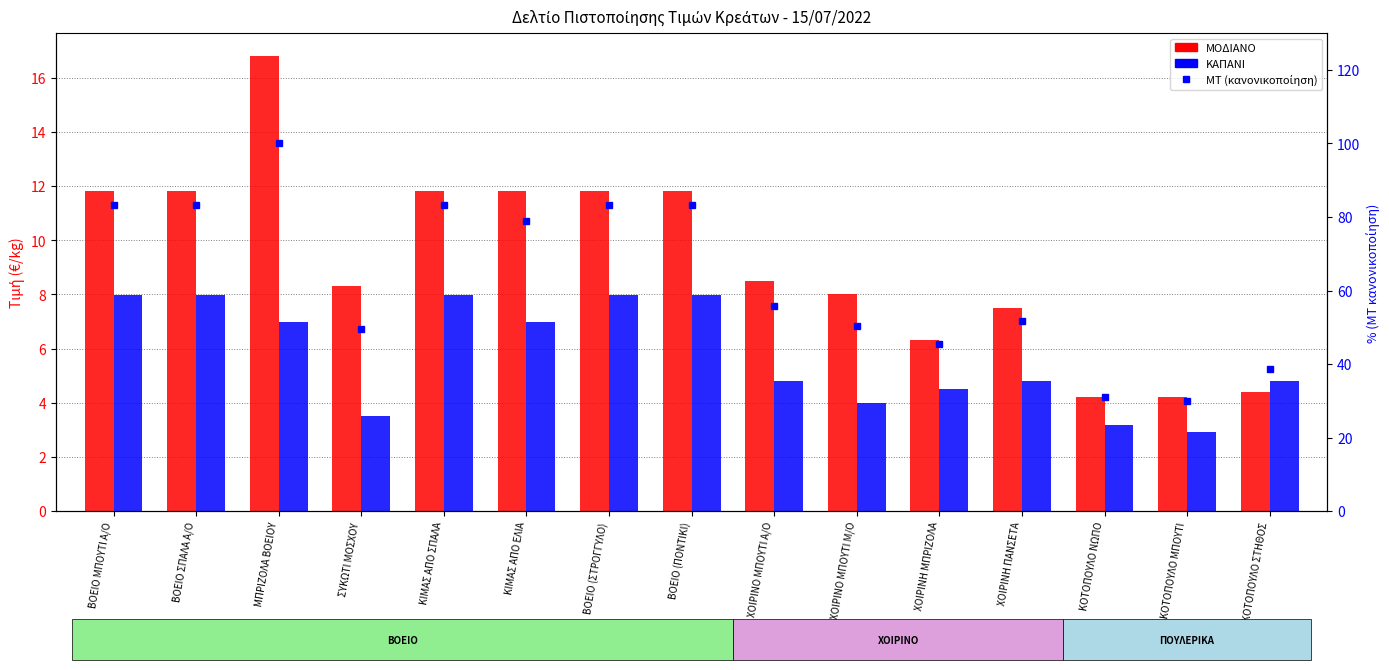

What is the value of the ΜΤ (κανονικοποίηση) bar at the 8th from the left?

83.2